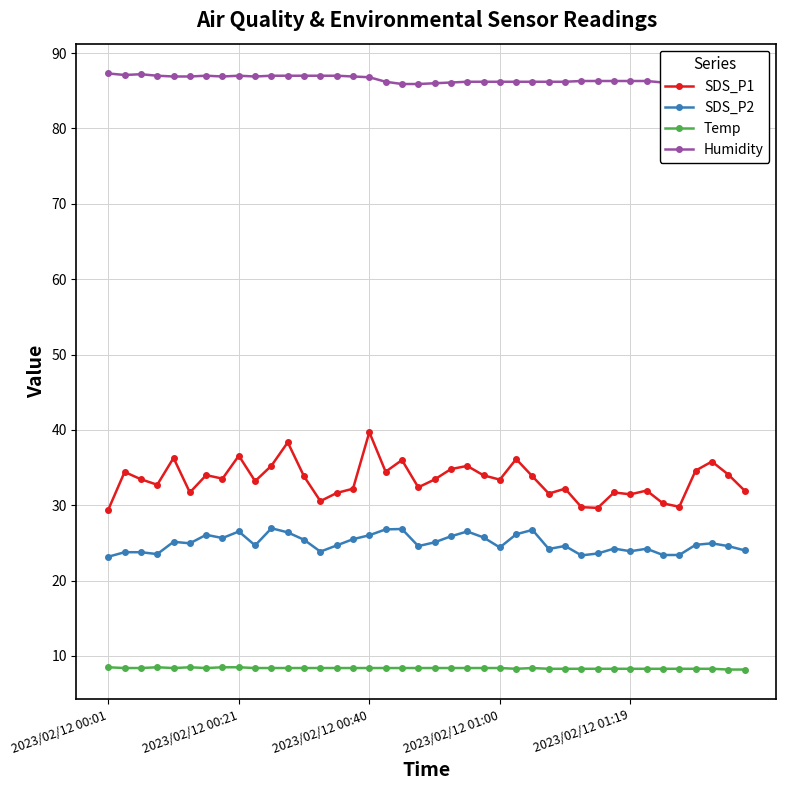

True or false: SDS_P1 and Humidity cross at least once.

False